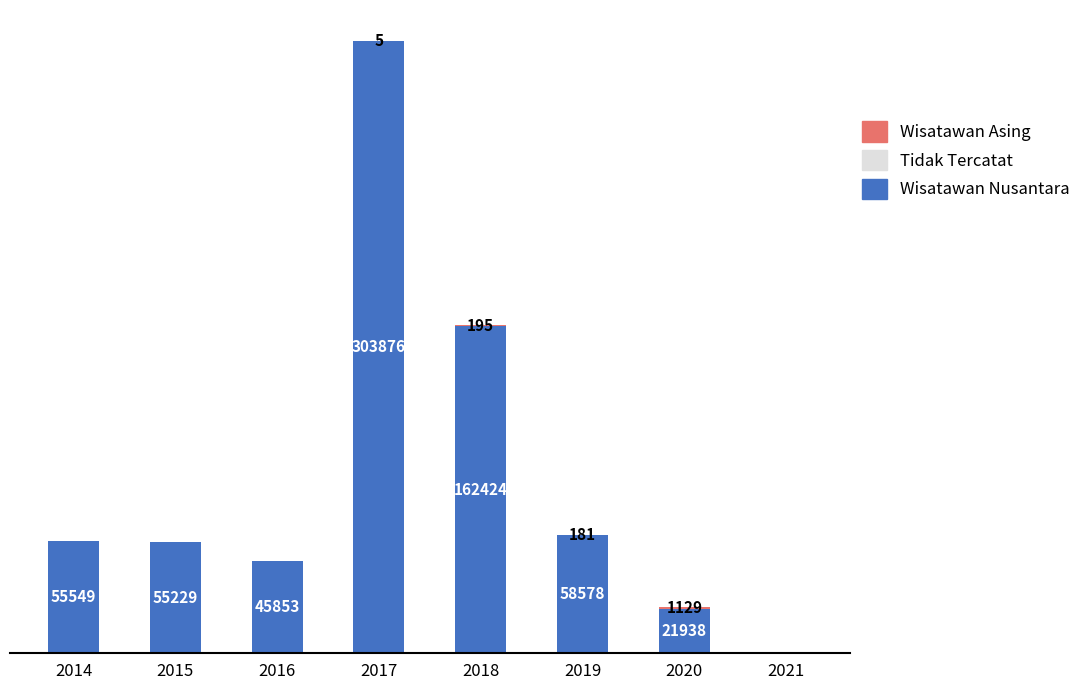

Are the bars grouped side by side (vs. stacked)?

No